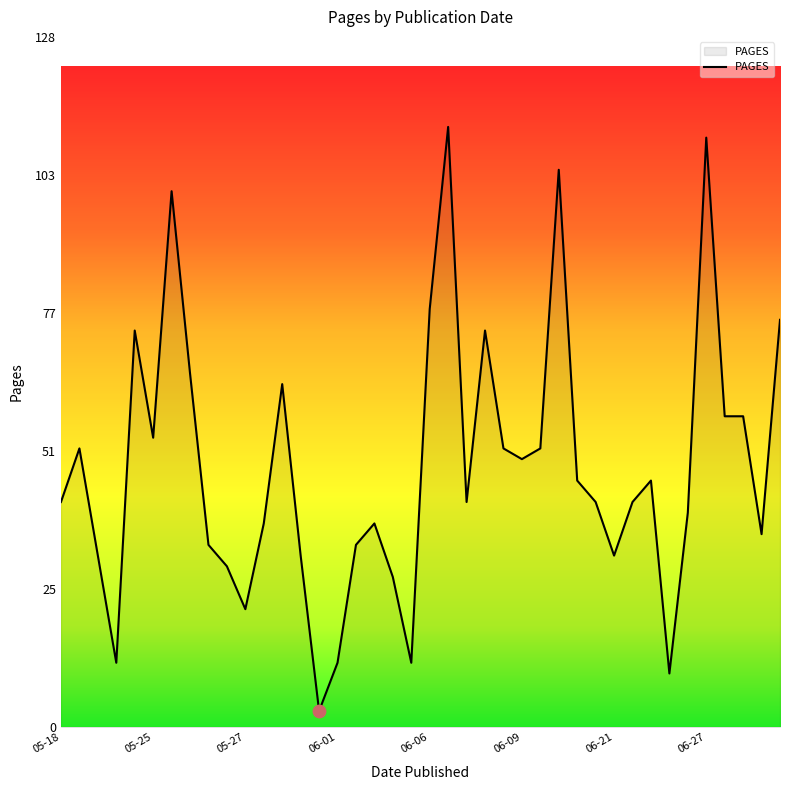

What is the difference between the maximum and minimum values?

109